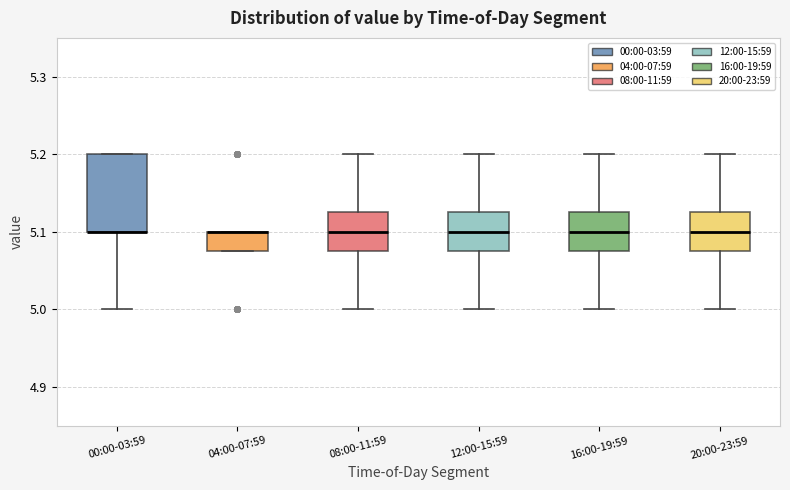

Reading left to right, transcribe this box plot: for each box, give where its median line is, the range the box spans, and where its two whiskers end, as read against the y-axis. The values are not printed on the chart, so give them approximately, as read against the axis.

00:00-03:59: median 5.10 (drawn on the box's lower edge), box 5.10 to 5.20, whiskers 5.00 to 5.20
04:00-07:59: median 5.10 (drawn on the box's upper edge), box 5.08 to 5.10, whiskers 5.08 to 5.10
08:00-11:59: median 5.10, box 5.08 to 5.13, whiskers 5.00 to 5.20
12:00-15:59: median 5.10, box 5.08 to 5.13, whiskers 5.00 to 5.20
16:00-19:59: median 5.10, box 5.08 to 5.13, whiskers 5.00 to 5.20
20:00-23:59: median 5.10, box 5.08 to 5.13, whiskers 5.00 to 5.20